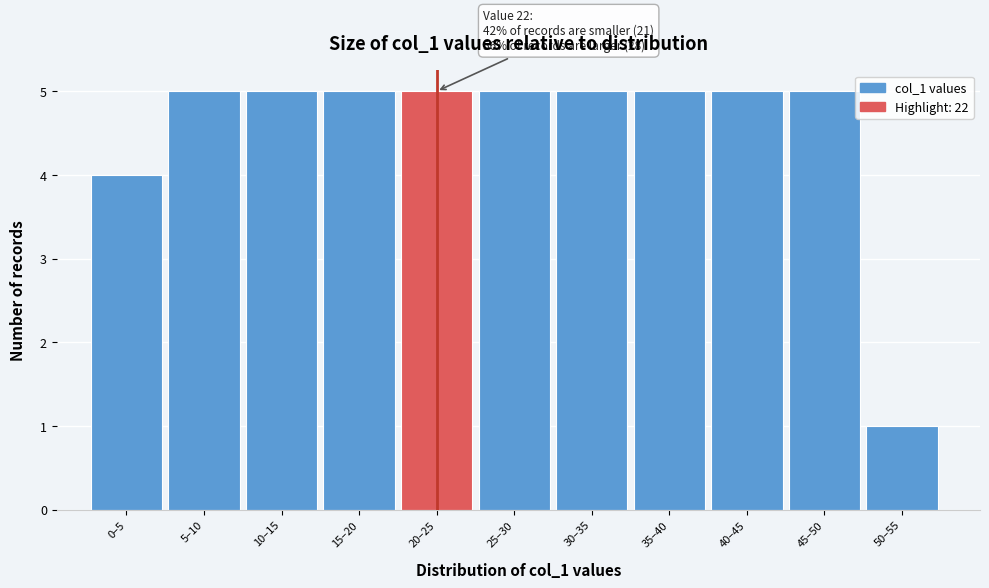

Reading left to right, list all the values displayed in this chart.

4	5	5	5	5	5	5	5	5	5	1